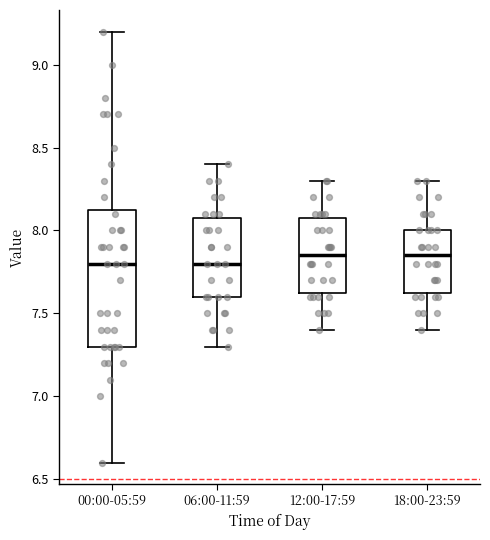

Reading left to right, read every box against the y-axis: the position of its median line, the range the box covers, and the ends of its whiskers. The values are not printed on the chart, so give them approximately, as read against the axis.

00:00-05:59: median 7.80, box 7.30 to 8.15, whiskers 6.60 to 9.20
06:00-11:59: median 7.80, box 7.60 to 8.10, whiskers 7.30 to 8.40
12:00-17:59: median 7.85, box 7.65 to 8.10, whiskers 7.40 to 8.30
18:00-23:59: median 7.85, box 7.65 to 8.00, whiskers 7.40 to 8.30